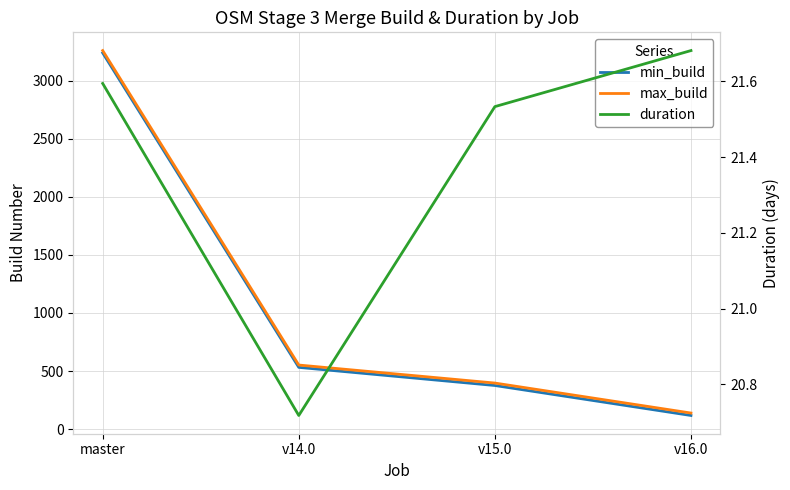

How many data points in min_build are less than 532?

2